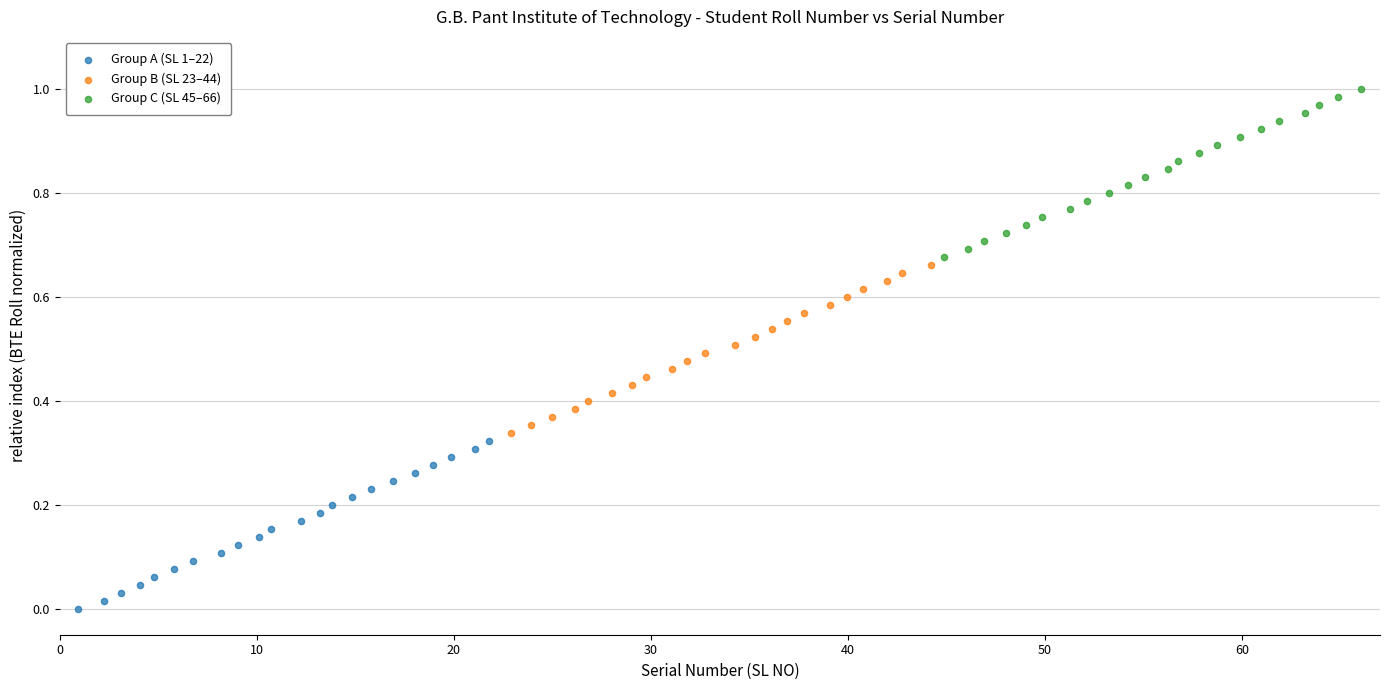

Which series contains the lowest Y value?

Group A (SL 1–22)